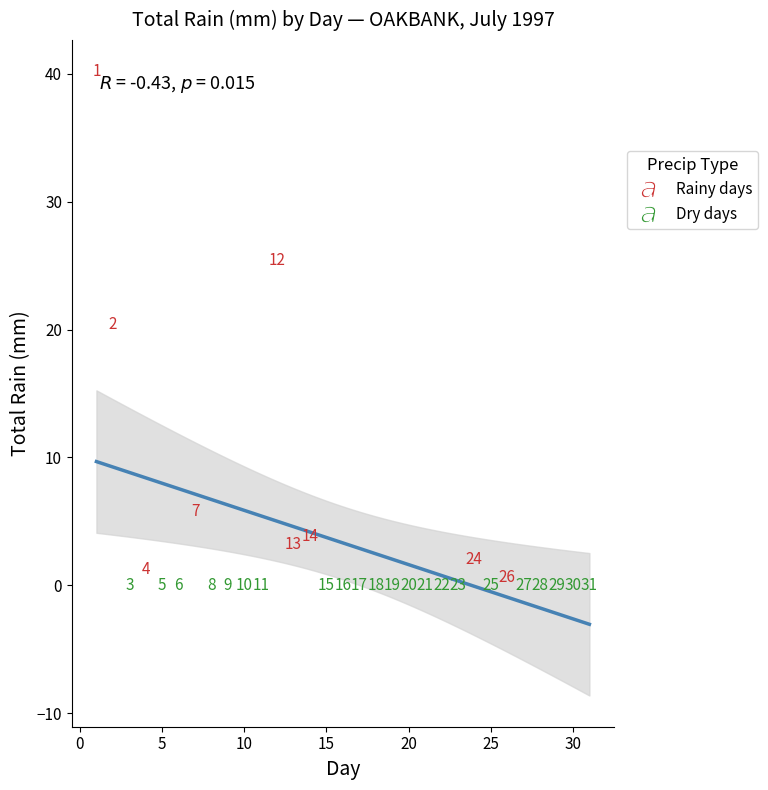

Which series contains the lowest Y value?

Dry days